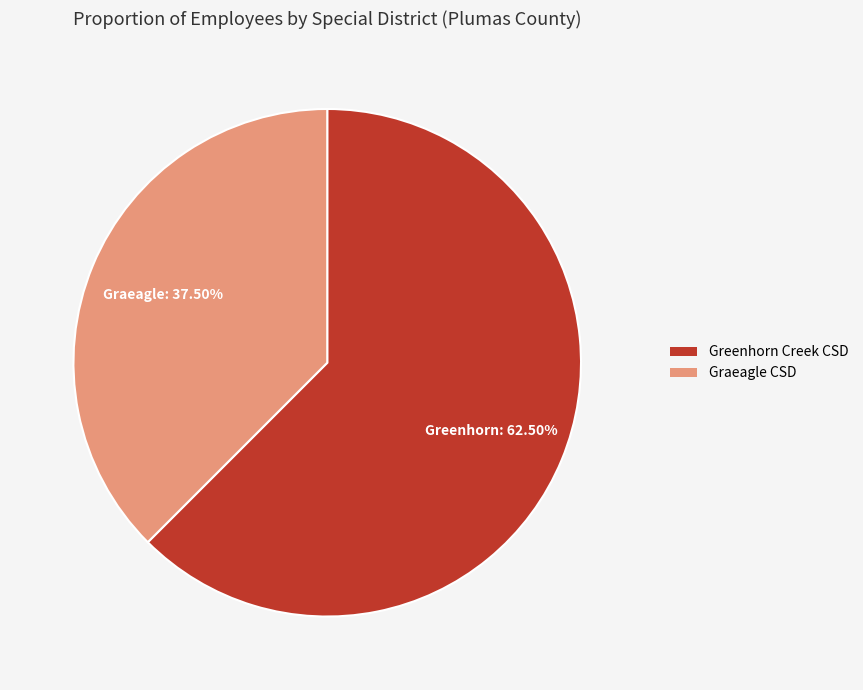

Count the number of slices in the pie.

2